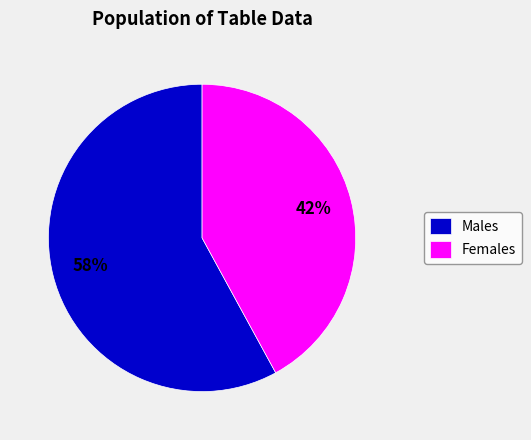

Rank the categories by value from lowest to highest.

Females, Males